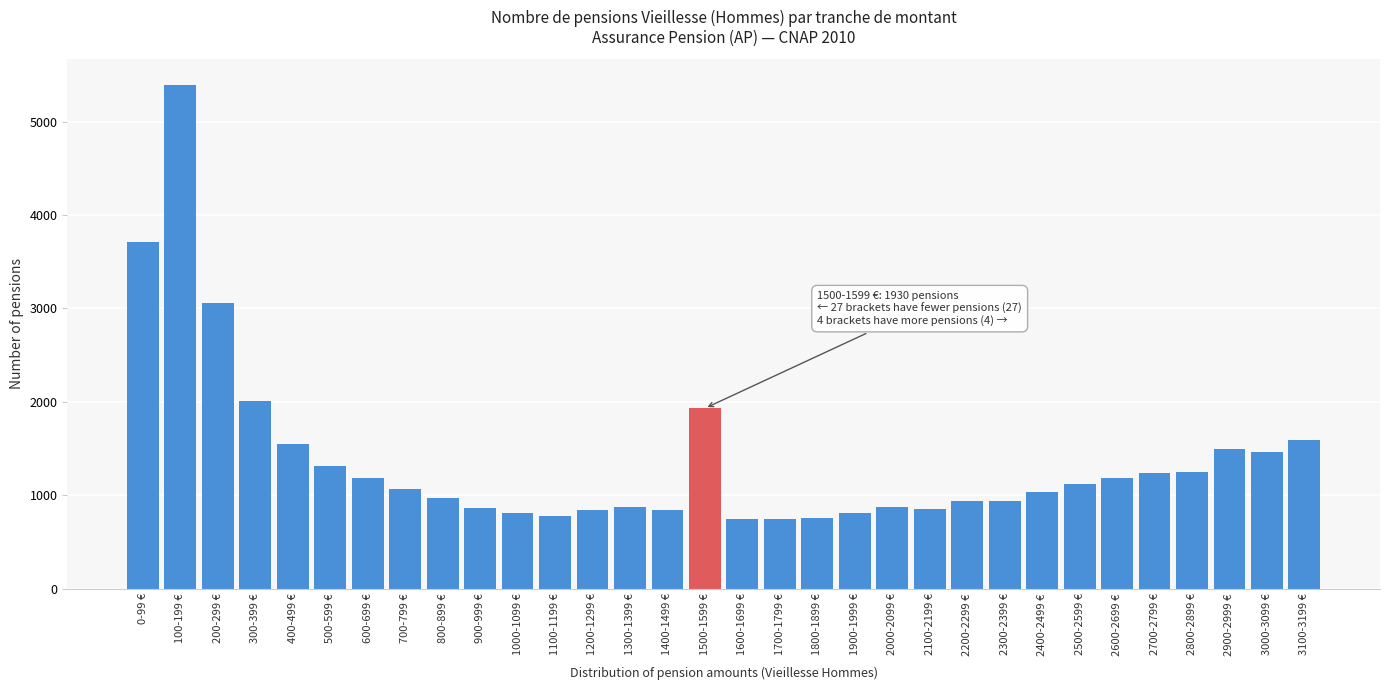

What is the change in value from 800-899 € to 2600-2699 €?

+218